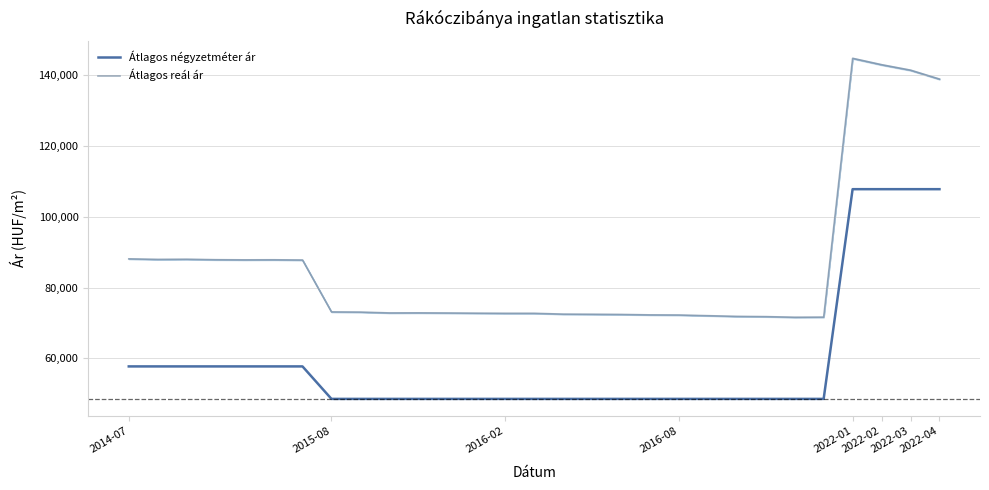

What is the lowest value of the Átlagos reál ár series?

71599